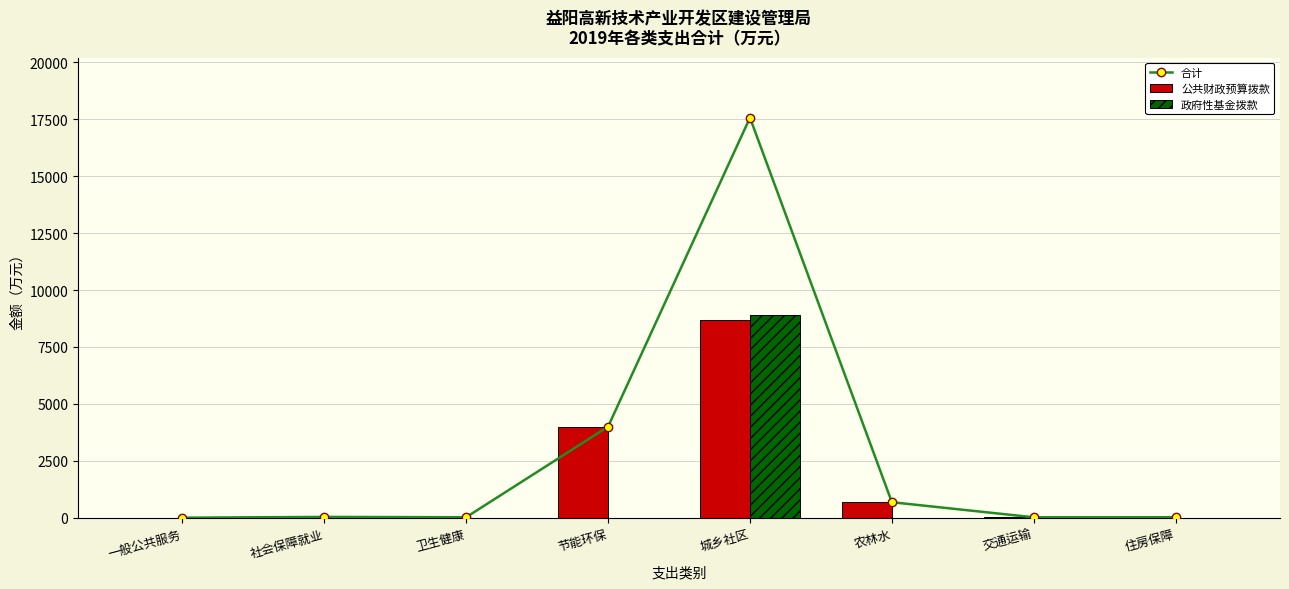

Reading left to right, extract all data points from this chart.

合计: 2.8	37.1	22.6	4000.0	17568.8	682.0	20.0	21.8
公共财政预算拨款: 2.8	37.1	22.6	4000.0	8668.8	682.0	20.0	21.8
政府性基金拨款: 0.0	0.0	0.0	0.0	8900.0	0.0	0.0	0.0